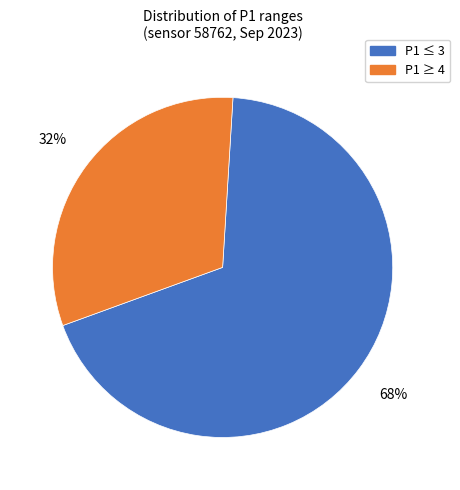

Is the sum of P1 ≥ 4 and P1 ≤ 3 greater than half?

Yes